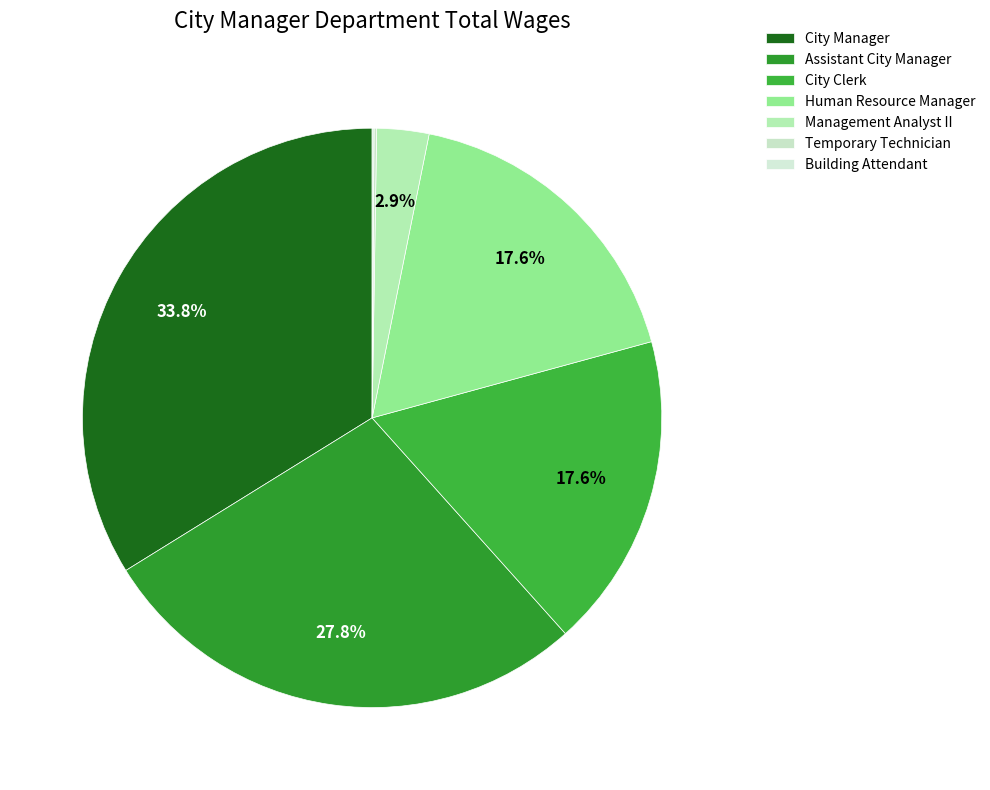

True or false: City Manager accounts for 34% of the total.

True